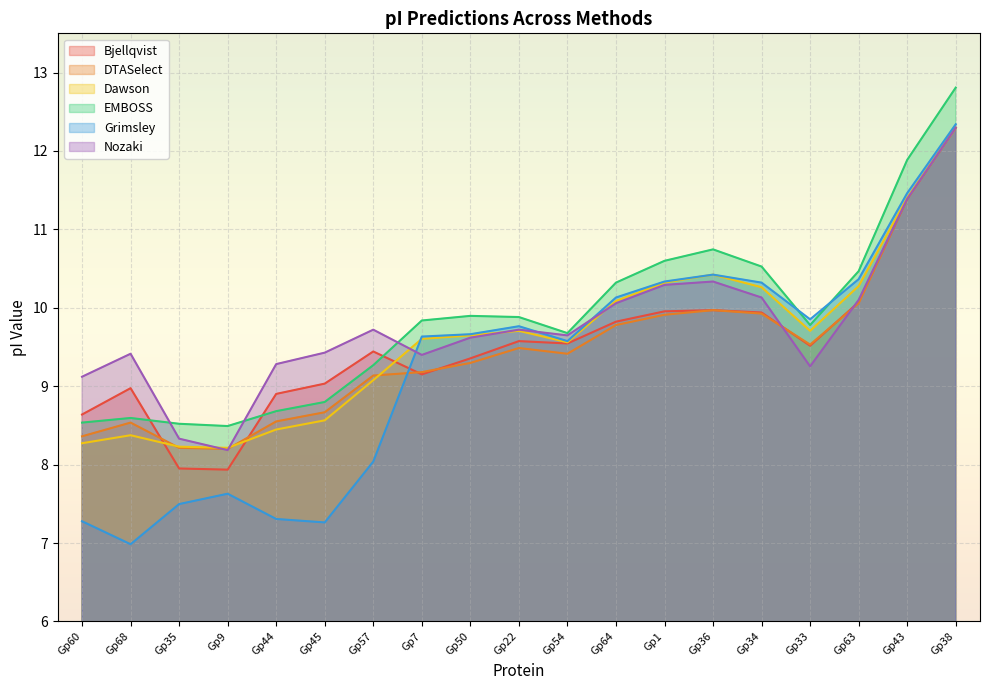

At which label does EMBOSS reach its peak?

Gp38